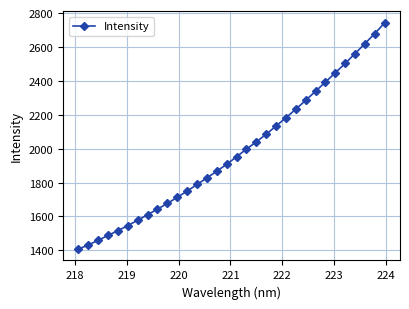

True or false: there are more than 2 points higher than both neighbors.

False